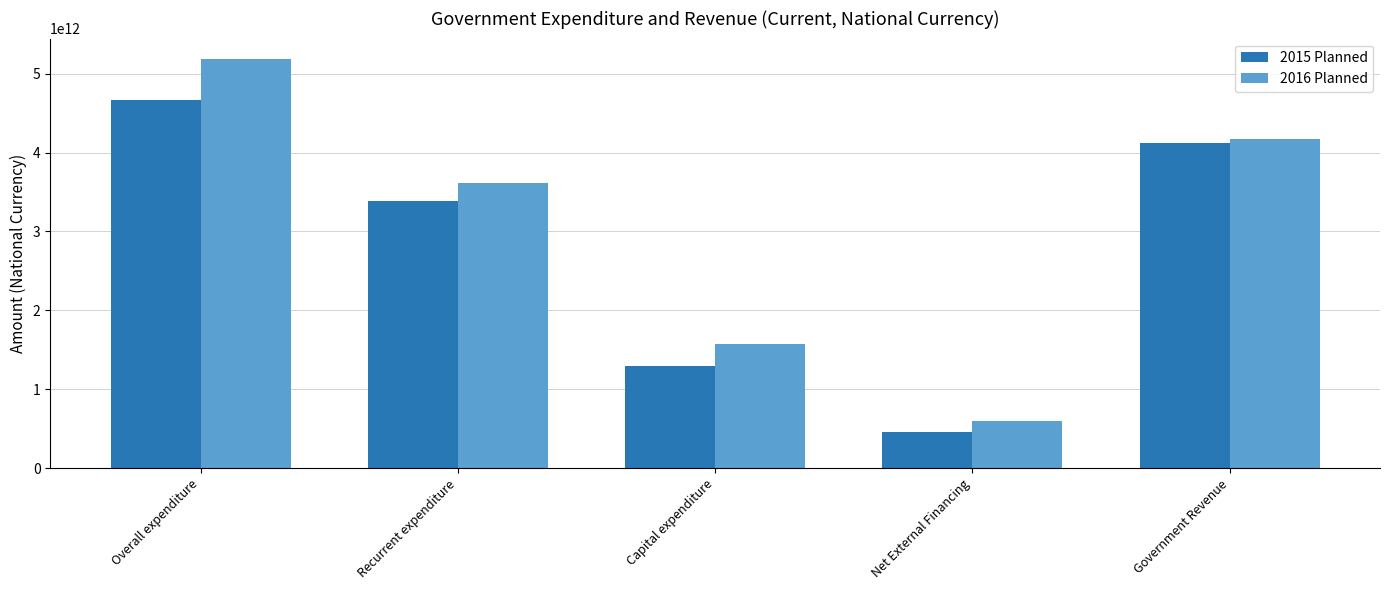

Which series has the largest range (max minus min)?

2016 Planned